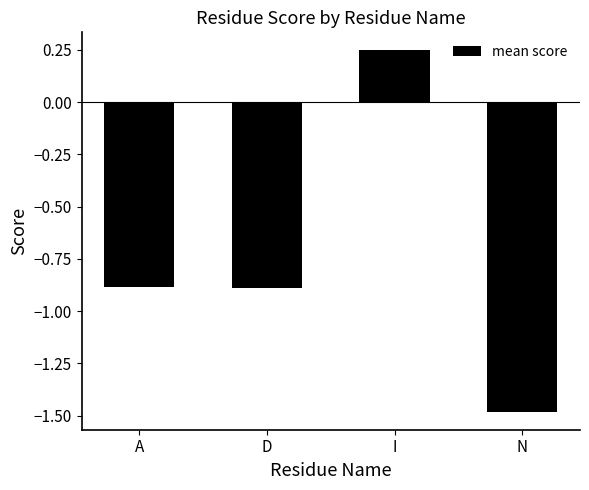

What is the change in value from A to N?

-0.6